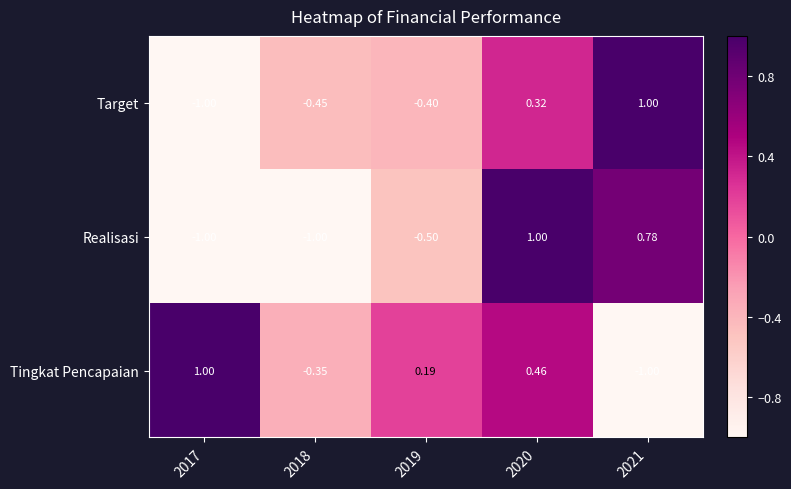

How many values in Realisasi are above zero?

2